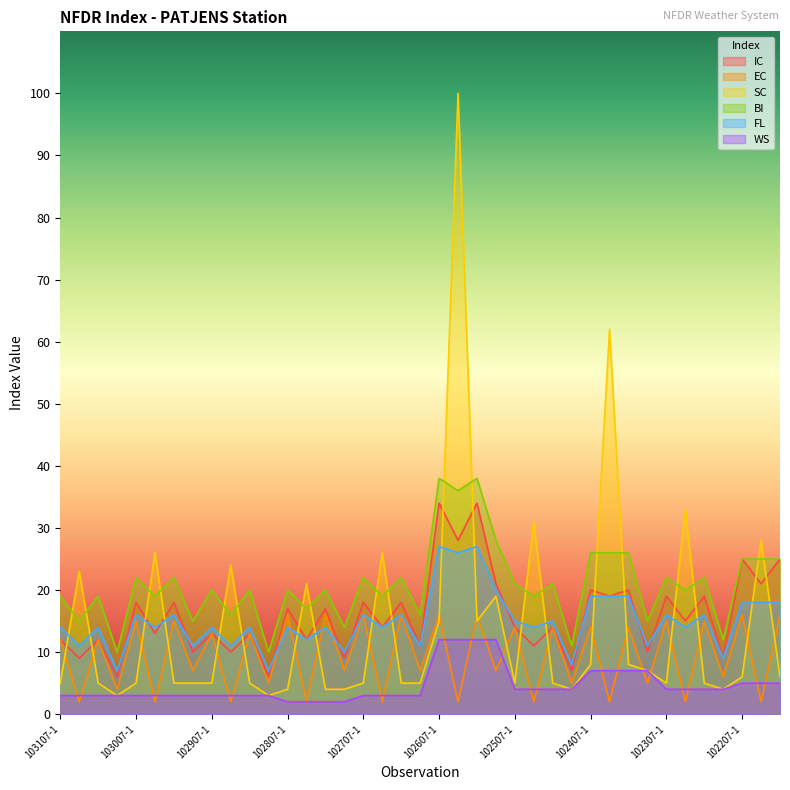

What is the total value across all series at 102807-4?

46